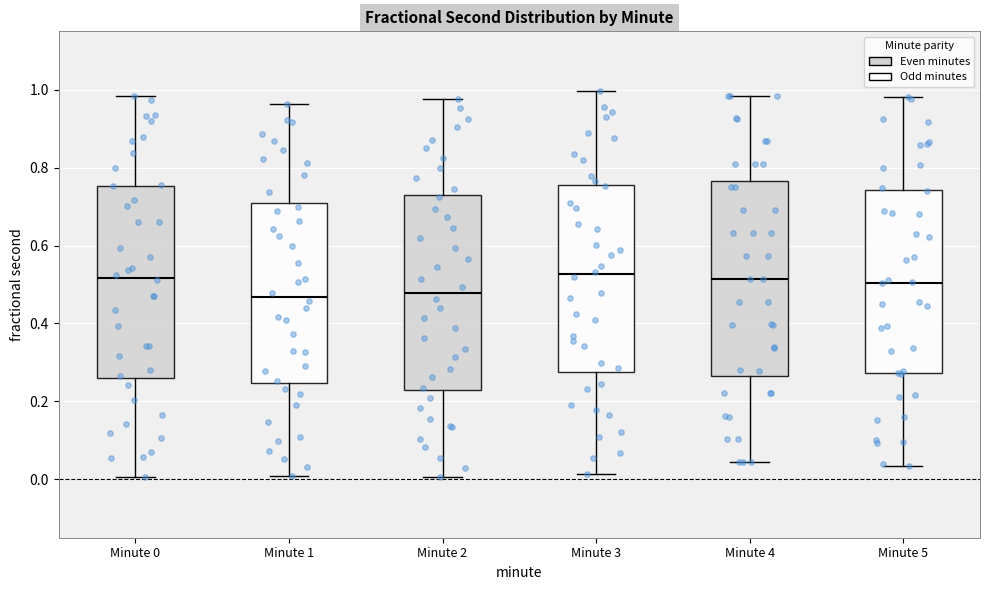

Where is the upper edge of the box for Minute 0 on the y-axis? The values are not printed on the chart, so give them approximately, as read against the axis.

0.76